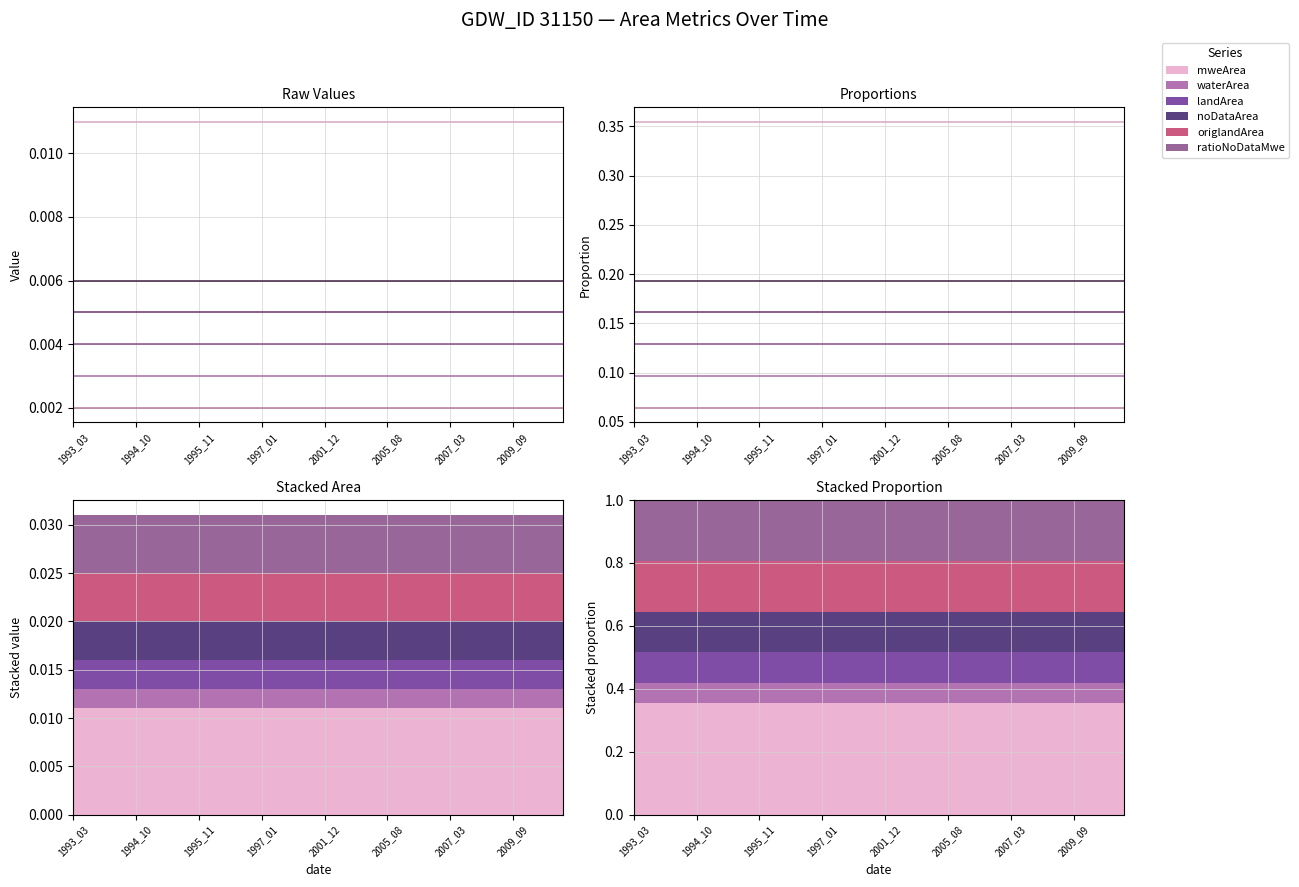

True or false: waterArea and landArea intersect in this chart.

False